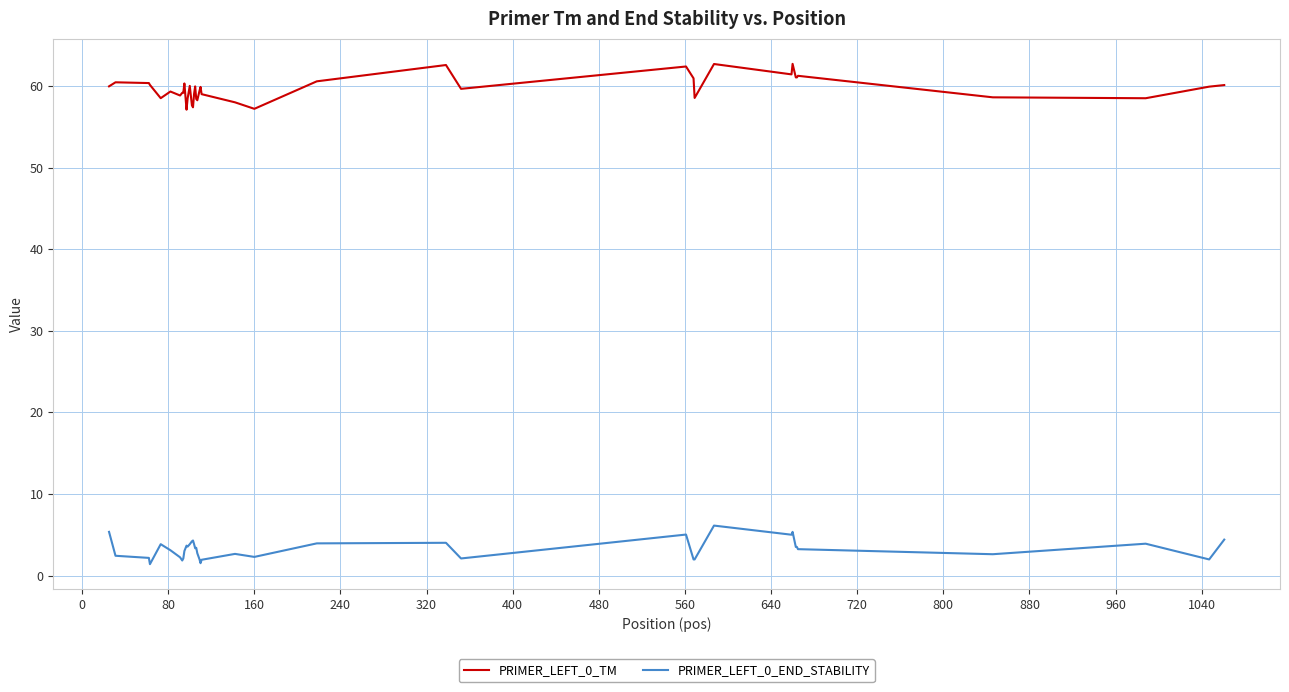

Which series has the widest spread of values?

PRIMER_LEFT_0_TM